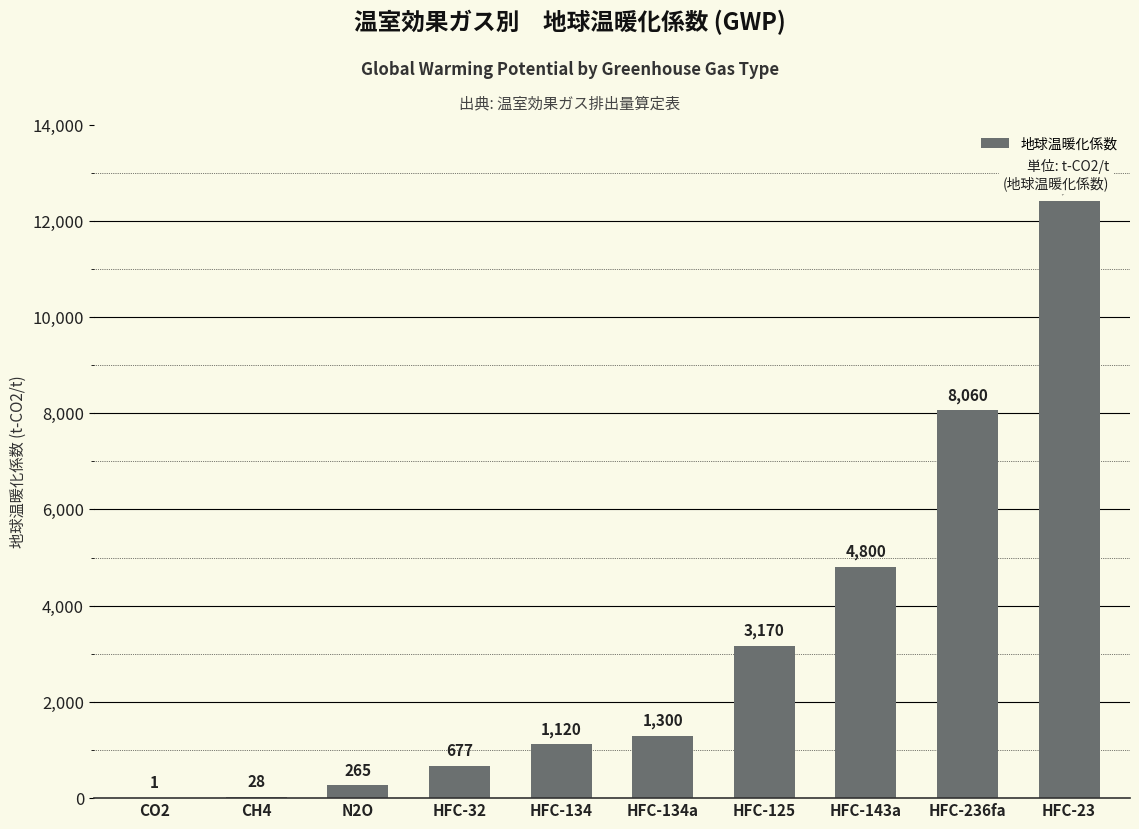

Are the bars grouped side by side (vs. stacked)?

No